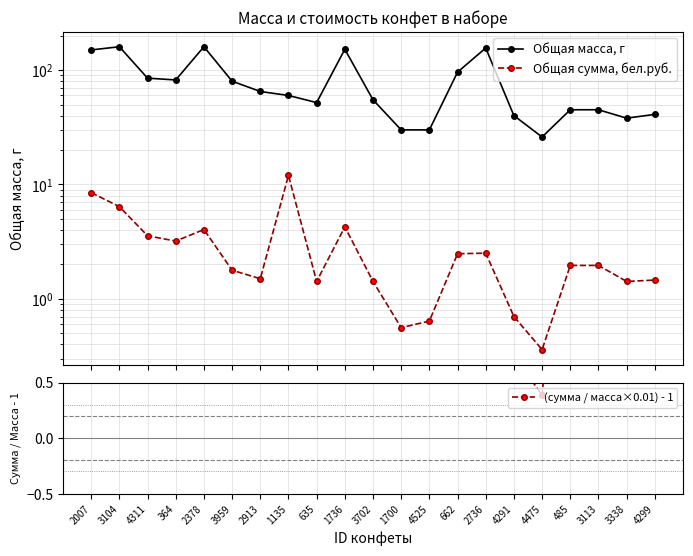

What is the lowest value of the Общая масса, г series?

26.0